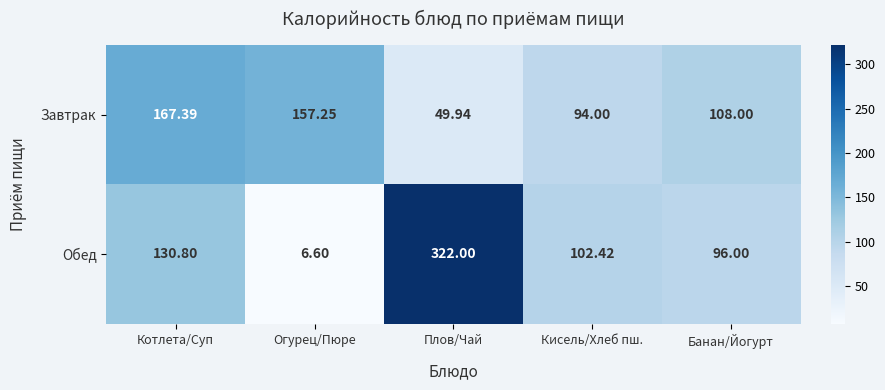

Which label corresponds to the largest value in the chart?

Плов/Чай